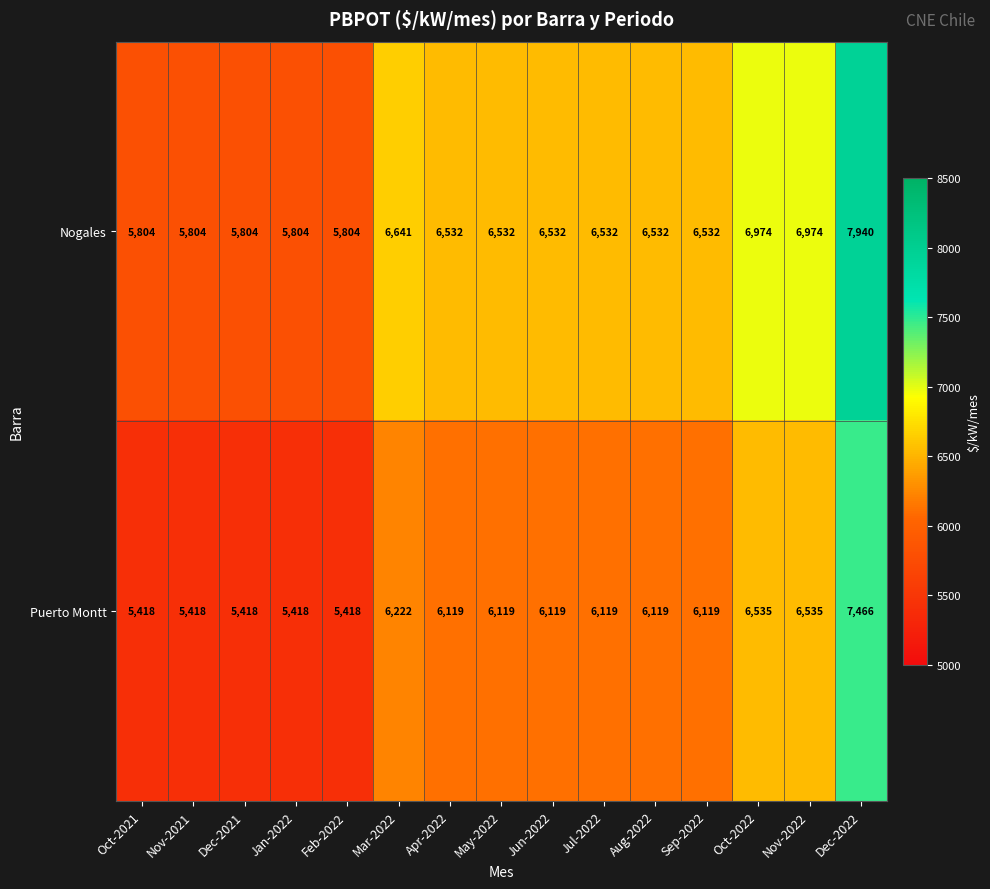

Which series has the largest range (max minus min)?

Nogales